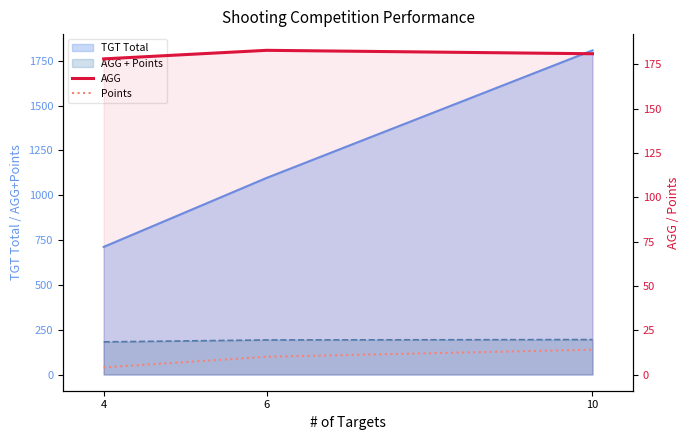

Which has a higher value, 4 or 6?

6